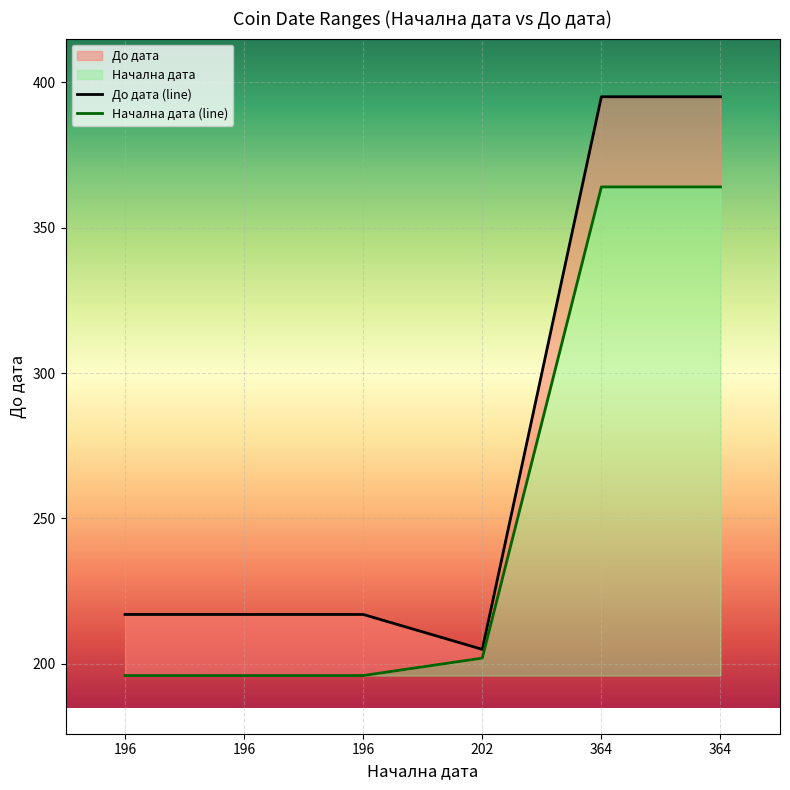

What is the sum of the values at 364 and 196?

612